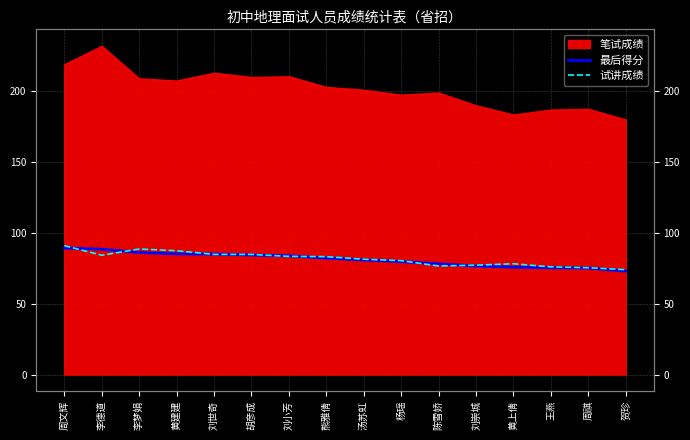

What is the label of the 11th point from the left?

陈雪娇